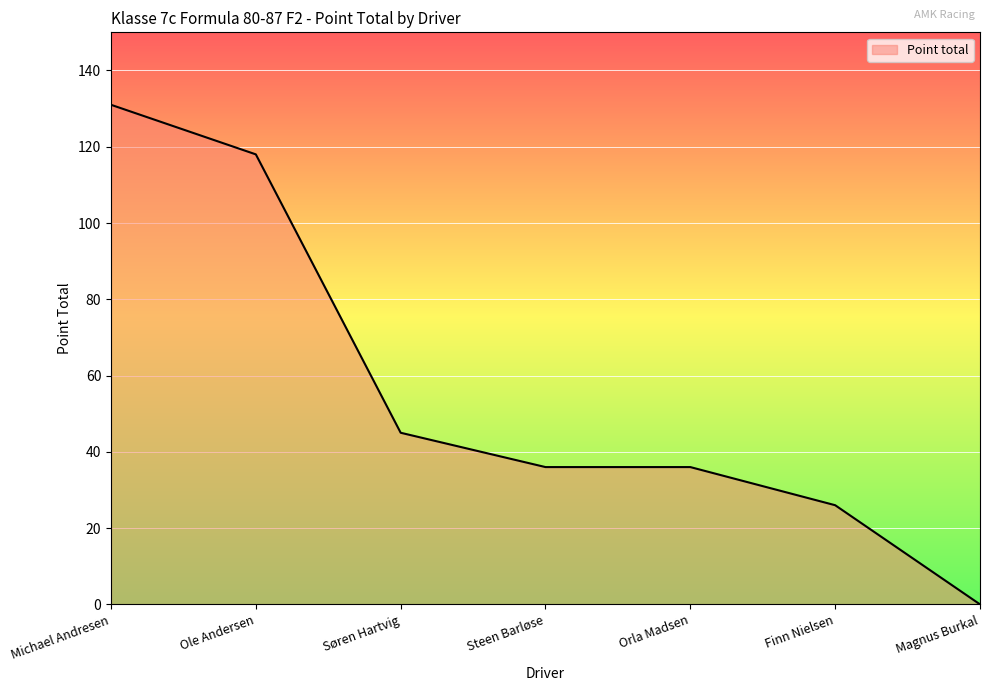

What position from the left is Steen Barløse?

4